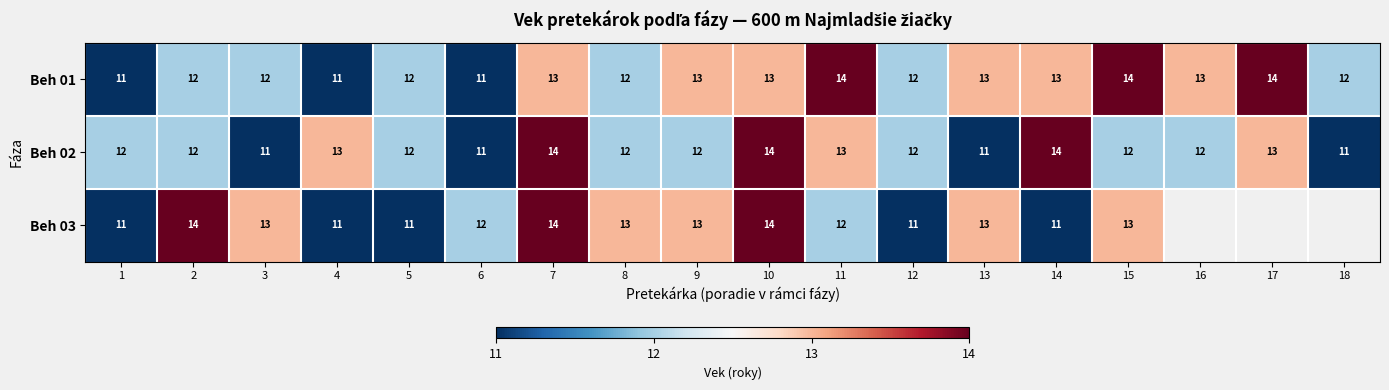

What is the difference between the highest and lowest values at 14?

3